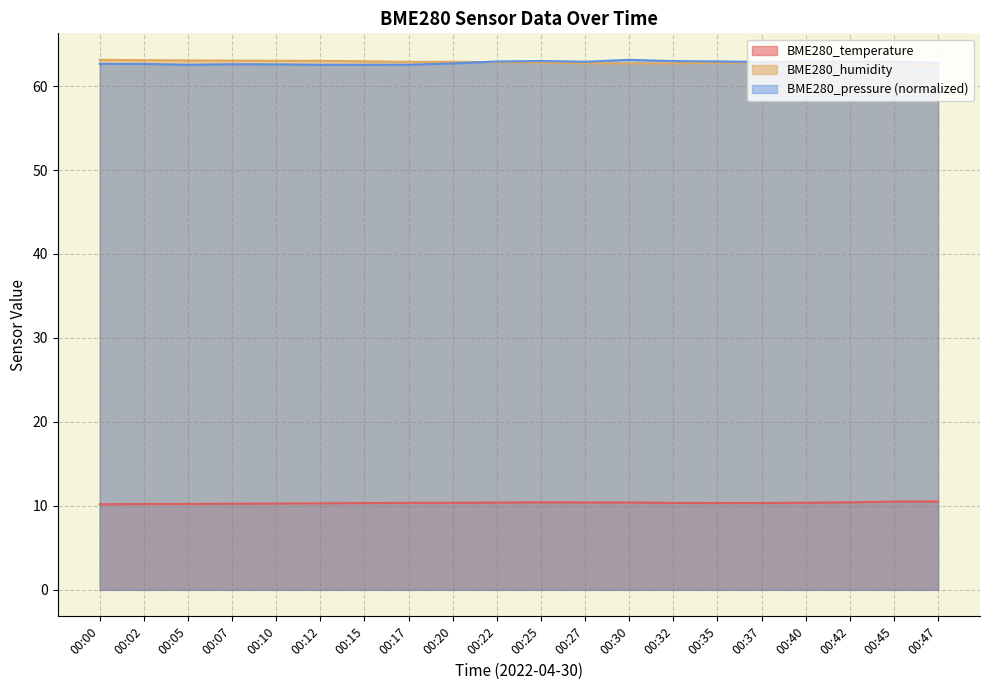

Which series has the widest spread of values?

BME280_humidity